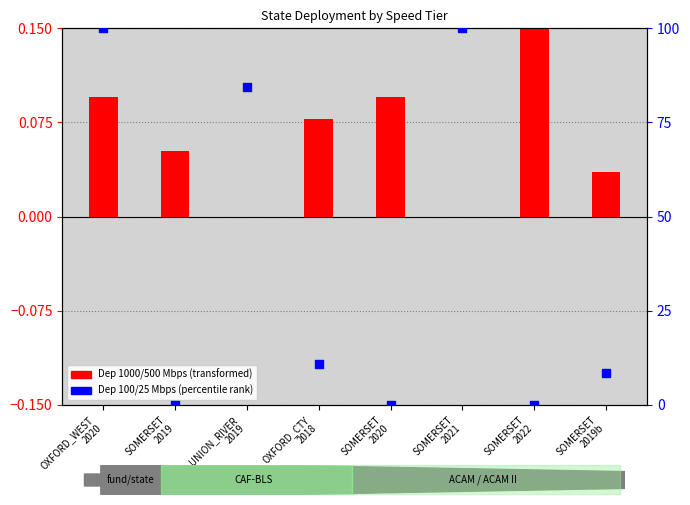

At how many categories does at least one series exceed 93?

2